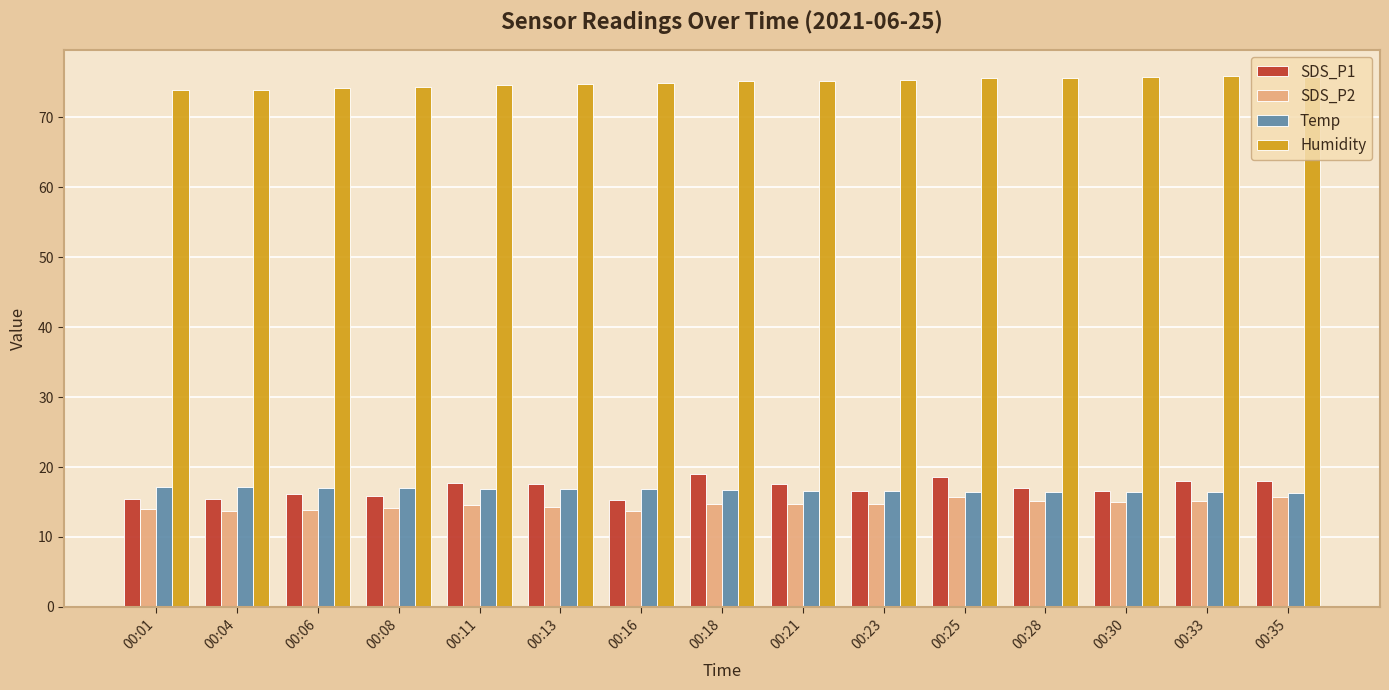

The value of Humidity at 00:01 is 29.2. True or false?

False